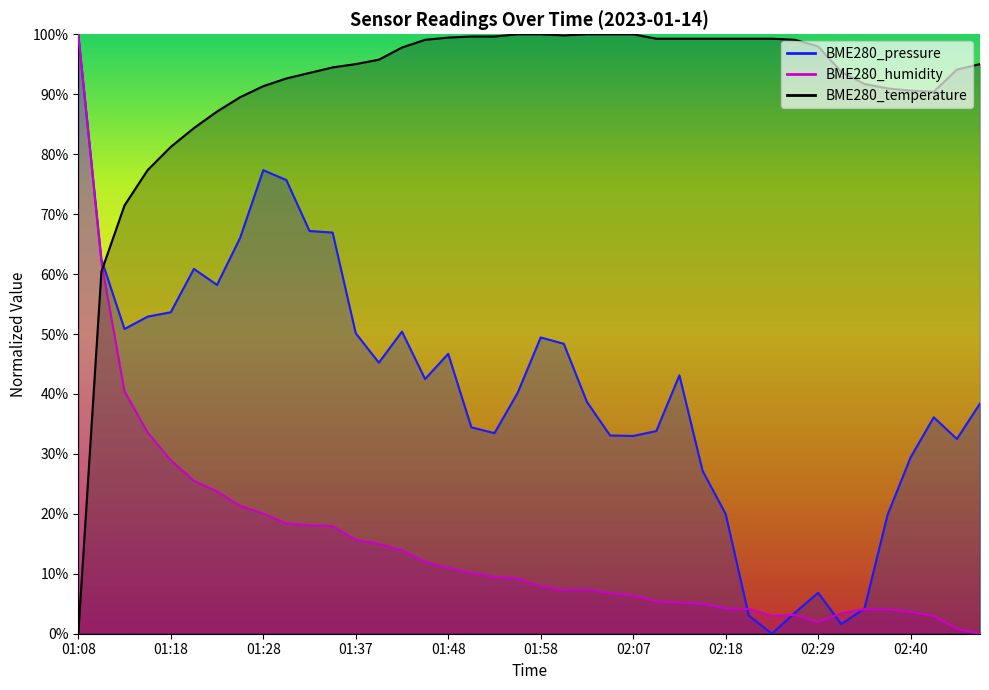

What are all the series names shown in the legend?

BME280_pressure, BME280_humidity, BME280_temperature